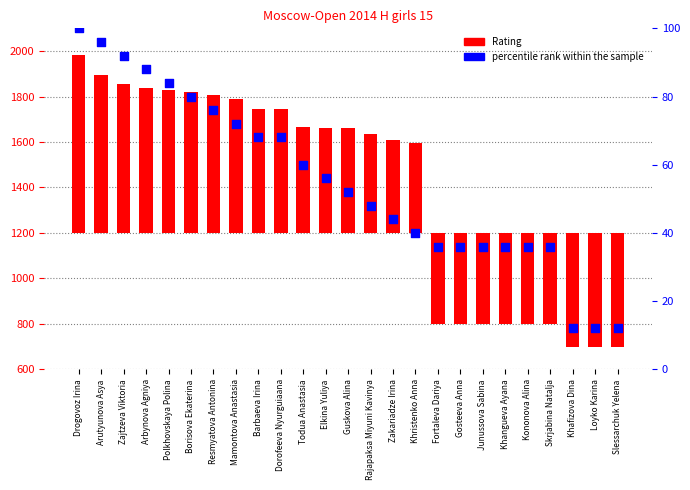

Which series has the widest spread of Y values?

Rating